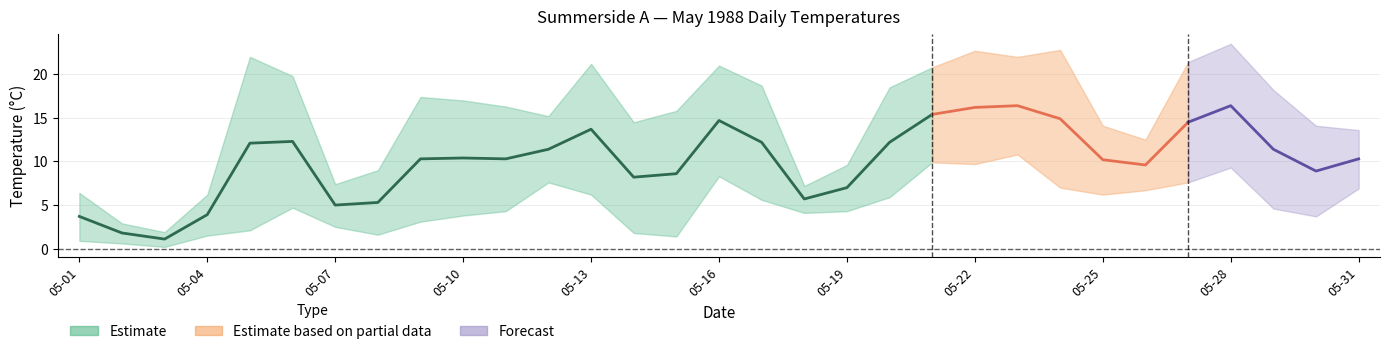

True or false: Min Temp and Mean Temp cross at least once.

False